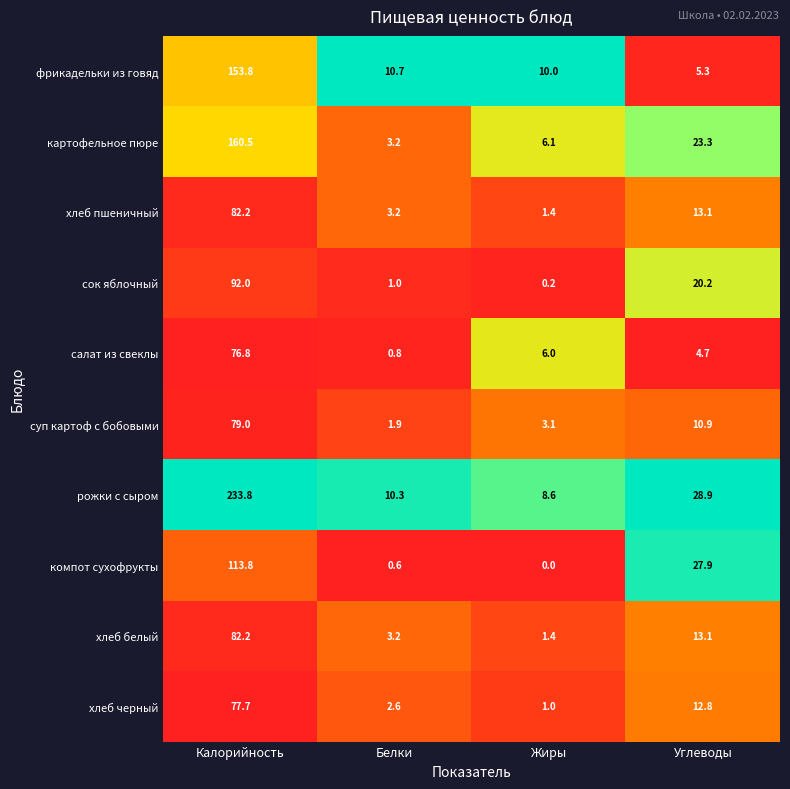

Which series has the widest spread of values?

рожки с сыром